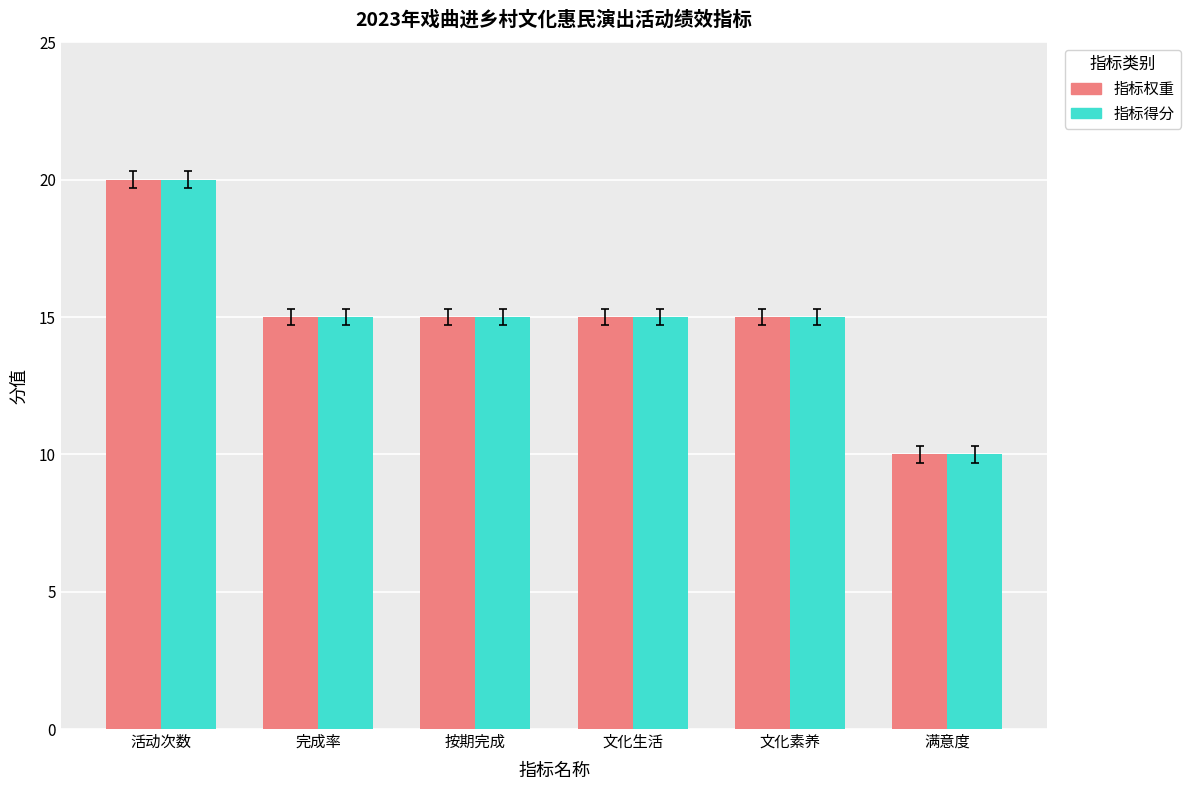

What is the sum of the 指标权重 values at 满意度 and 文化素养?

25